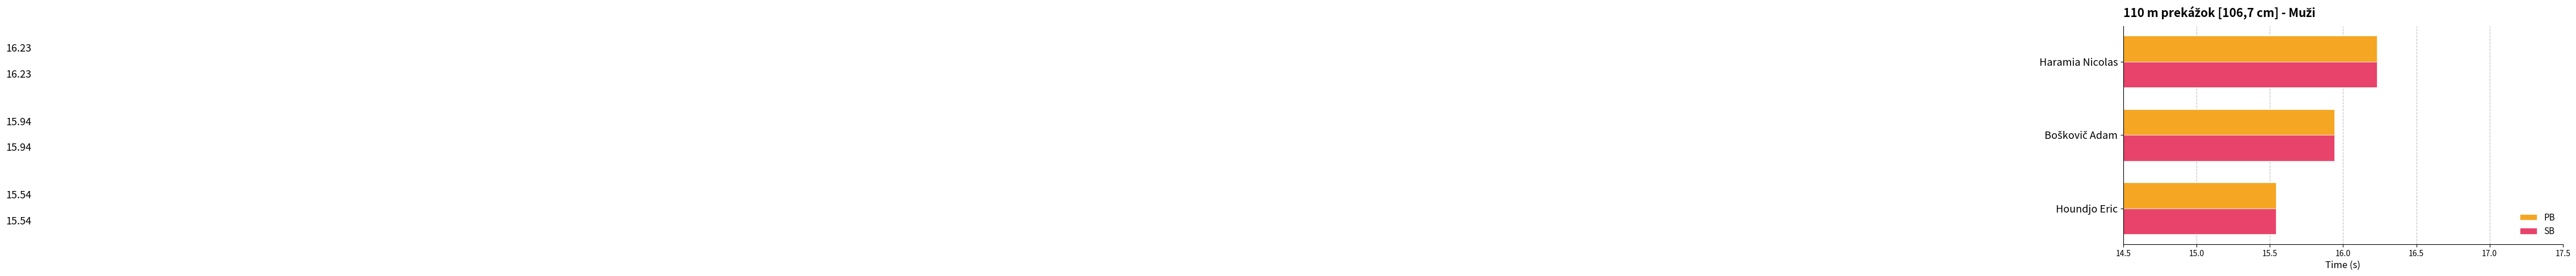

At which label is SB closest to 15?

Houndjo Eric